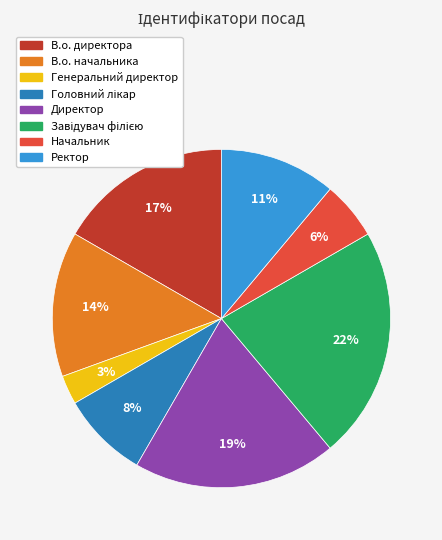

True or false: В.о. начальника accounts for 27% of the total.

False